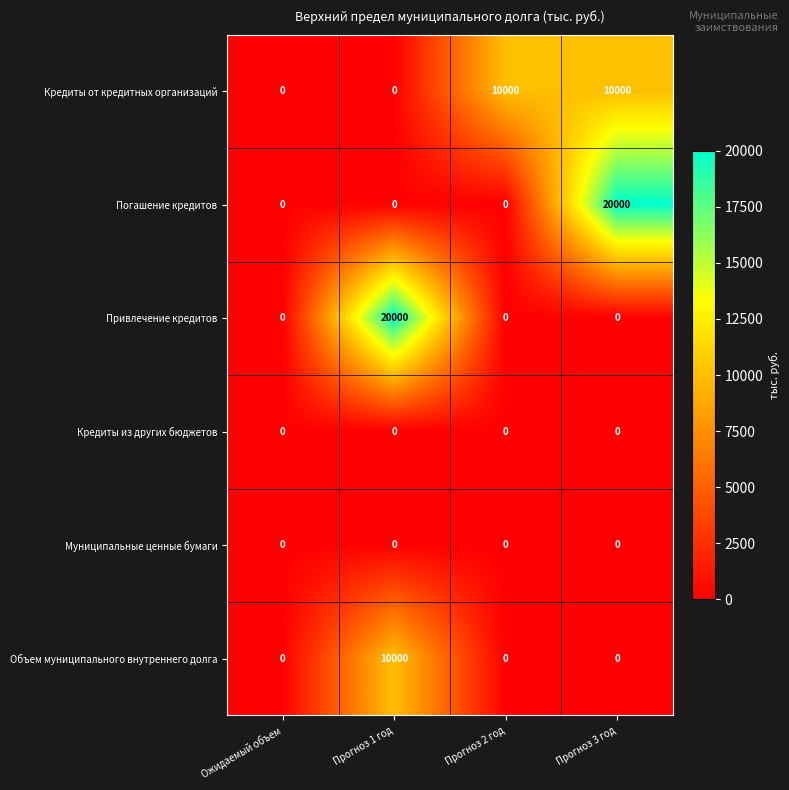

At how many categories does at least one series exceed 1565?

3